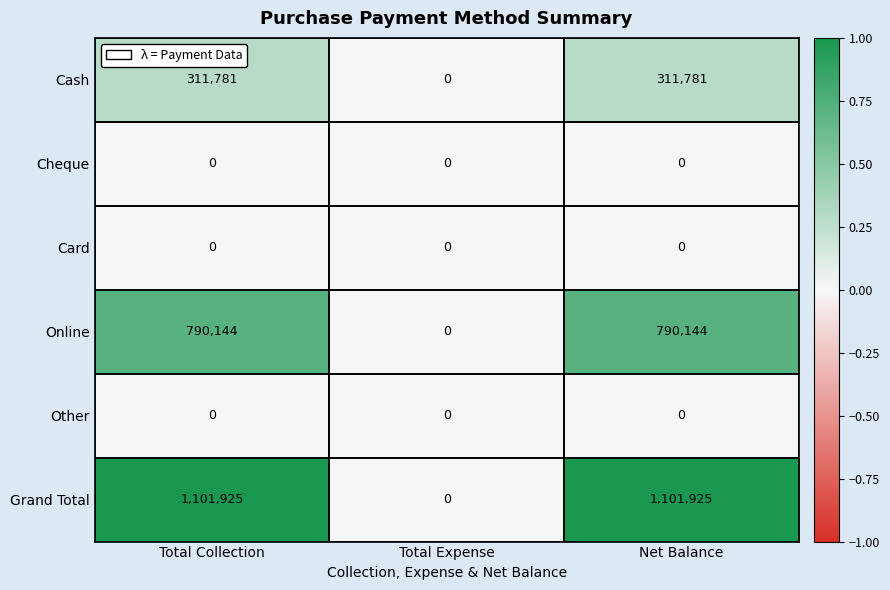

Which series has the widest spread of values?

Grand Total